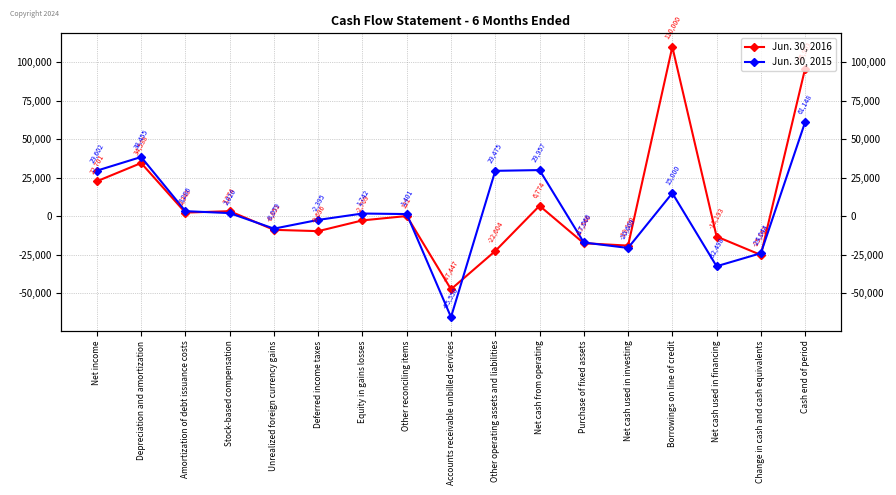

At how many categories does at least one series exceed 98202?

1